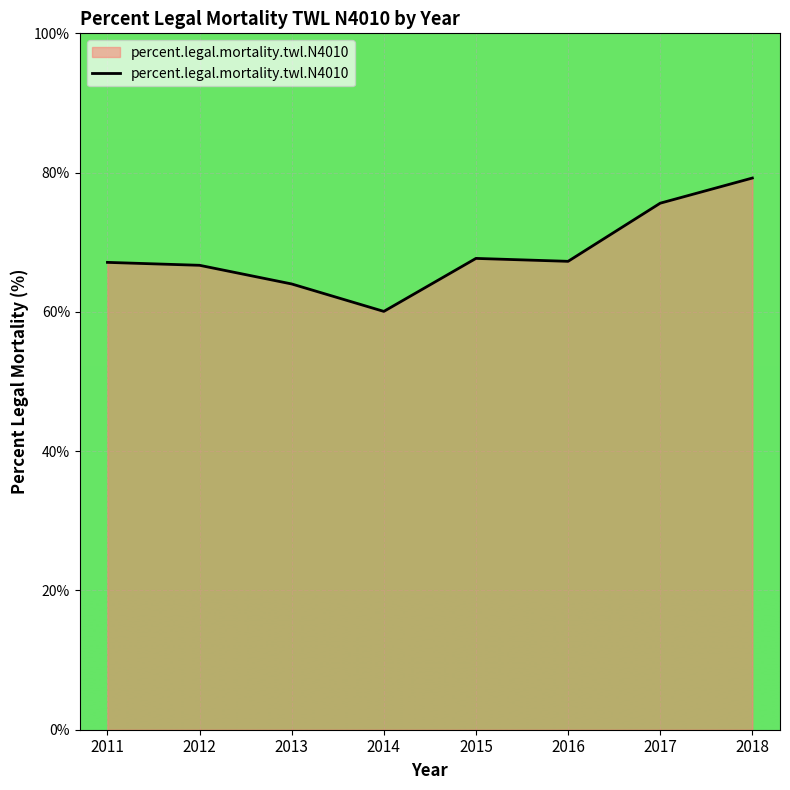

At which category does the chart reach its minimum across all series?

2014